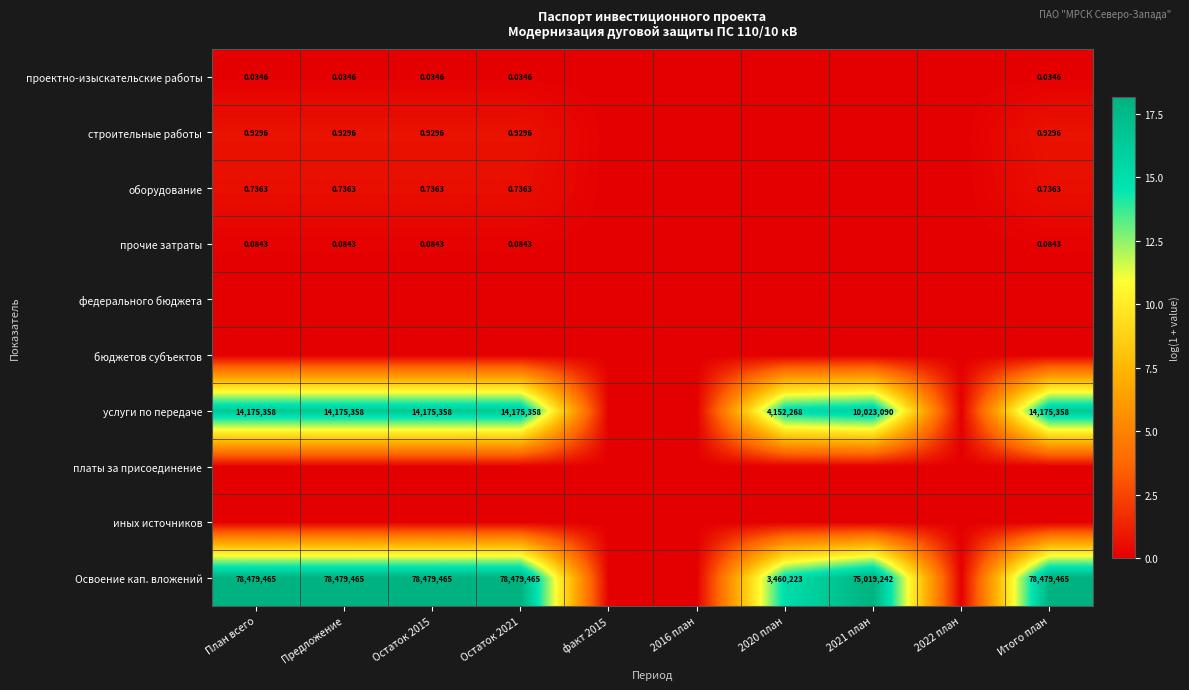

List the series in order of their peak value, lowest first.

федерального бюджета, бюджетов субъектов, платы за присоединение, иных источников, проектно-изыскательские работы, прочие затраты, оборудование, строительные работы, услуги по передаче, Освоение кап. вложений